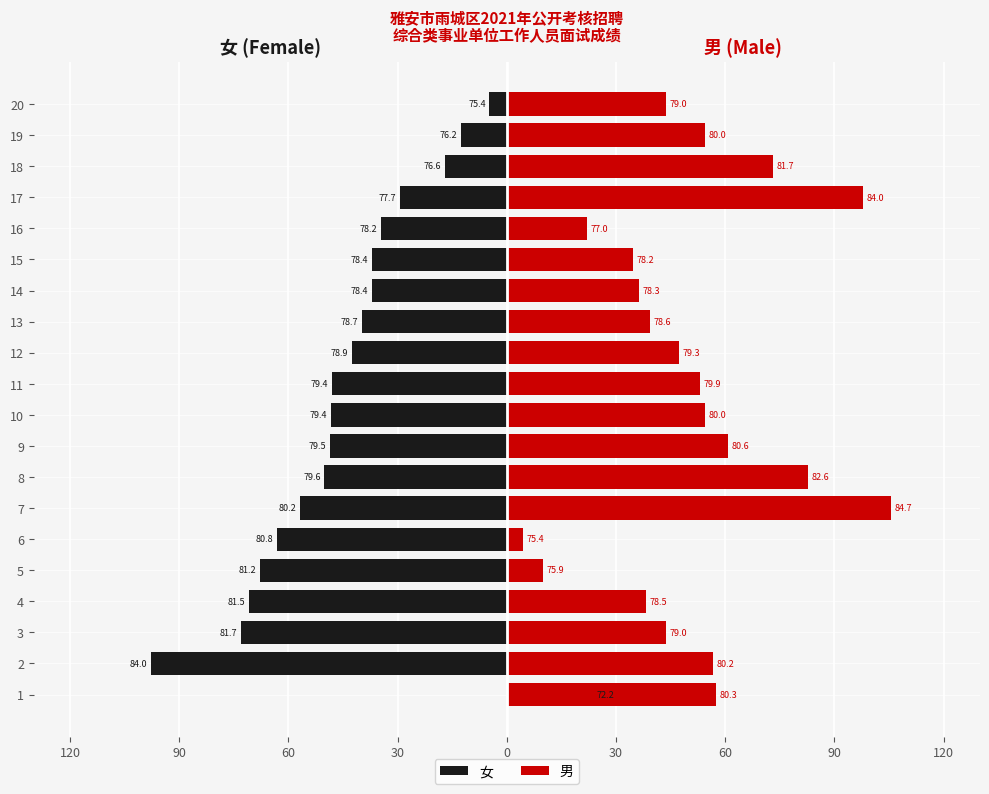

Are the bars grouped side by side (vs. stacked)?

Yes